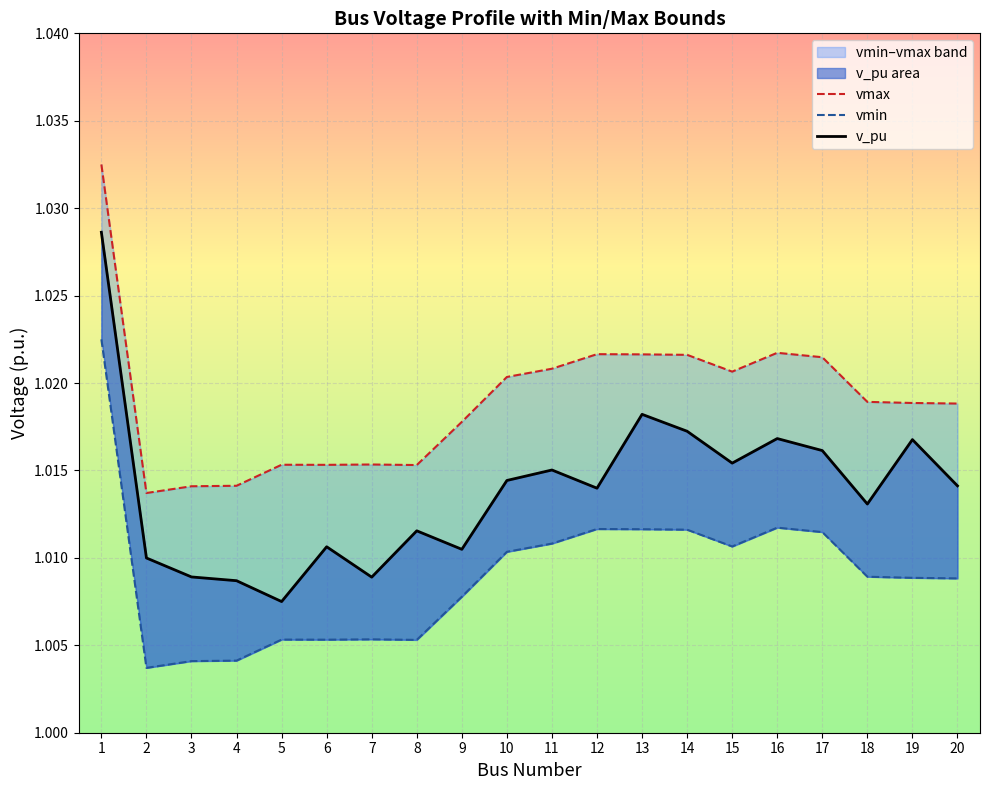

Reading right to left, what are all the values shown in this chart?

vmax: 20=1.0	19=1.0	18=1.0	17=1.0	16=1.0	15=1.0	14=1.0	13=1.0	12=1.0	11=1.0	10=1.0	9=1.0	8=1.0	7=1.0	6=1.0	5=1.0	4=1.0	3=1.0	2=1.0	1=1.0
vmin: 20=1.0	19=1.0	18=1.0	17=1.0	16=1.0	15=1.0	14=1.0	13=1.0	12=1.0	11=1.0	10=1.0	9=1.0	8=1.0	7=1.0	6=1.0	5=1.0	4=1.0	3=1.0	2=1.0	1=1.0
v_pu: 20=1.0	19=1.0	18=1.0	17=1.0	16=1.0	15=1.0	14=1.0	13=1.0	12=1.0	11=1.0	10=1.0	9=1.0	8=1.0	7=1.0	6=1.0	5=1.0	4=1.0	3=1.0	2=1.0	1=1.0